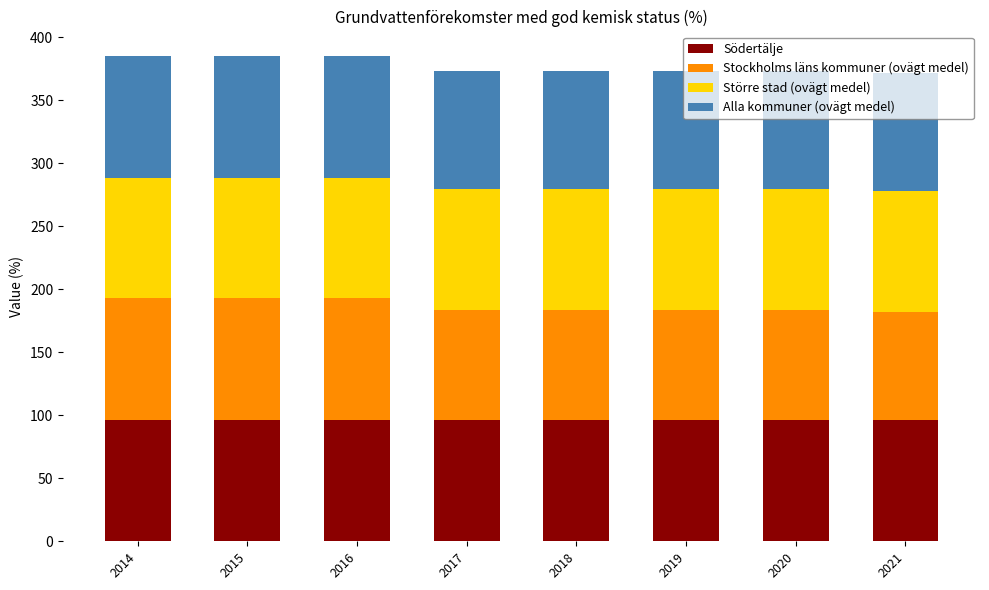

What is the sum of all Södertälje values?

768.8